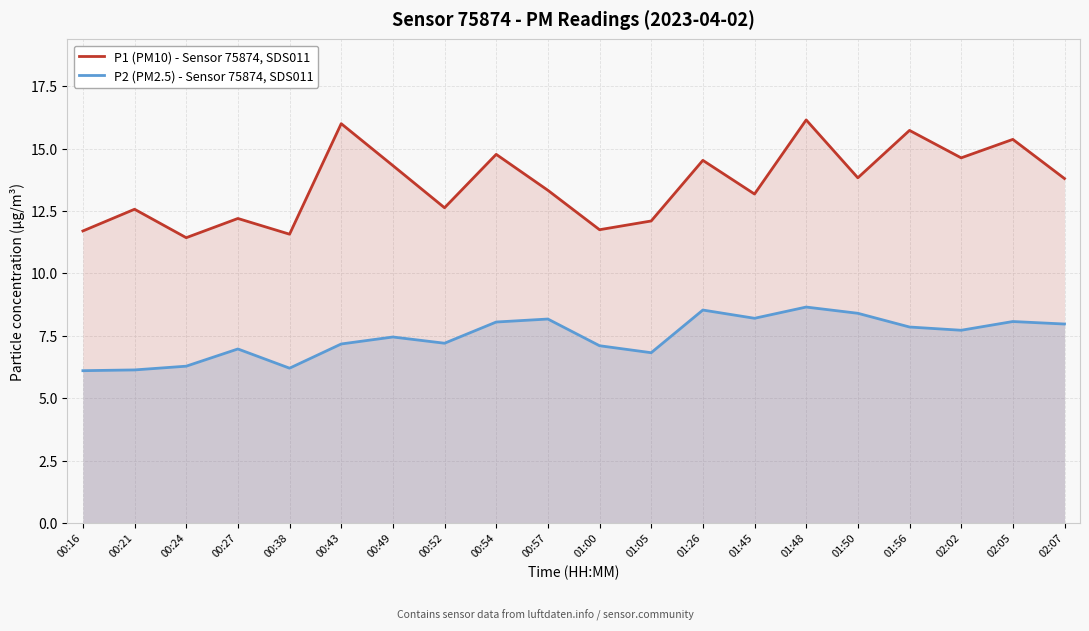

True or false: P2 (PM2.5) - Sensor 75874, SDS011 and P1 (PM10) - Sensor 75874, SDS011 intersect in this chart.

False